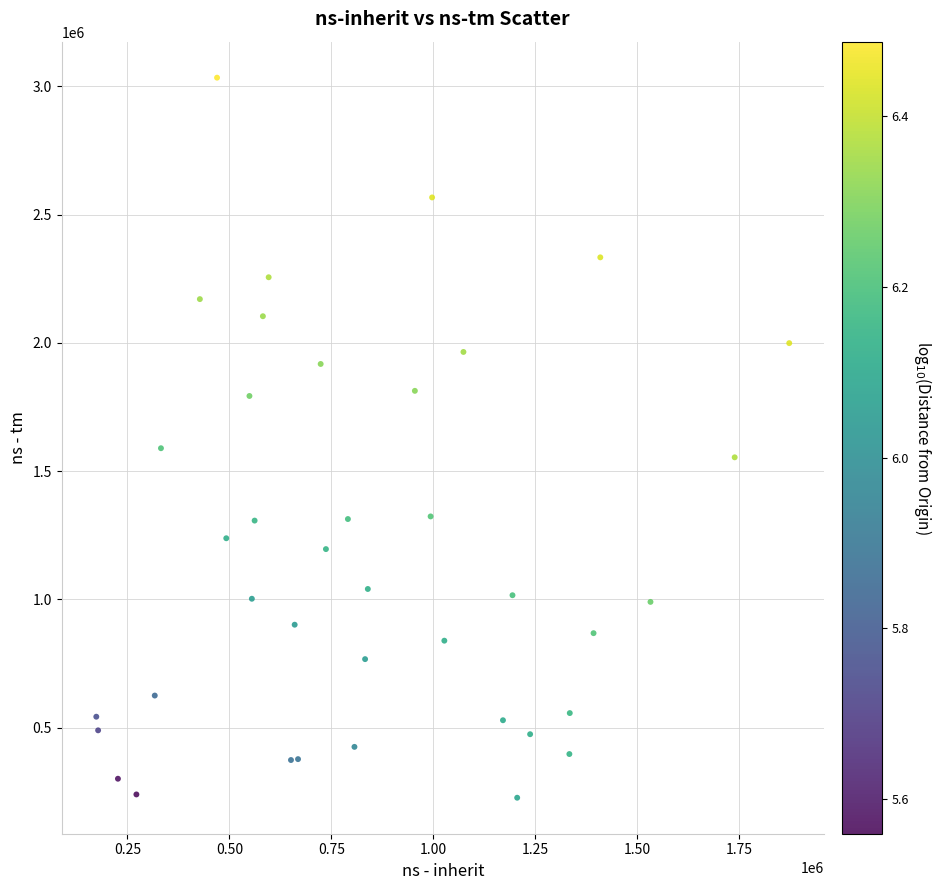

What Y value in the scatter plot is closest to 1630124?

1589086